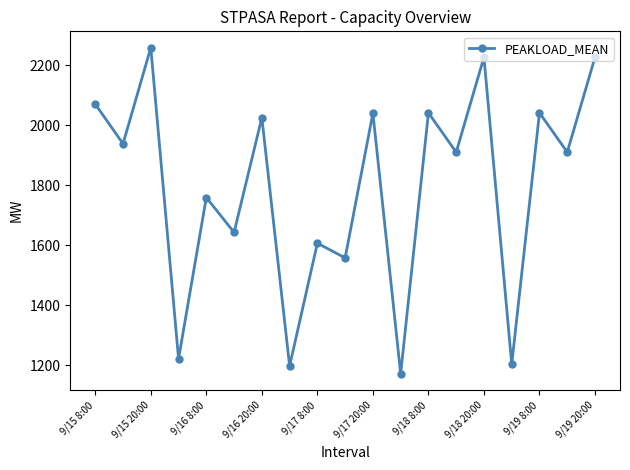

How many interior local peaks (higher than both neighbors) does the data have?

8